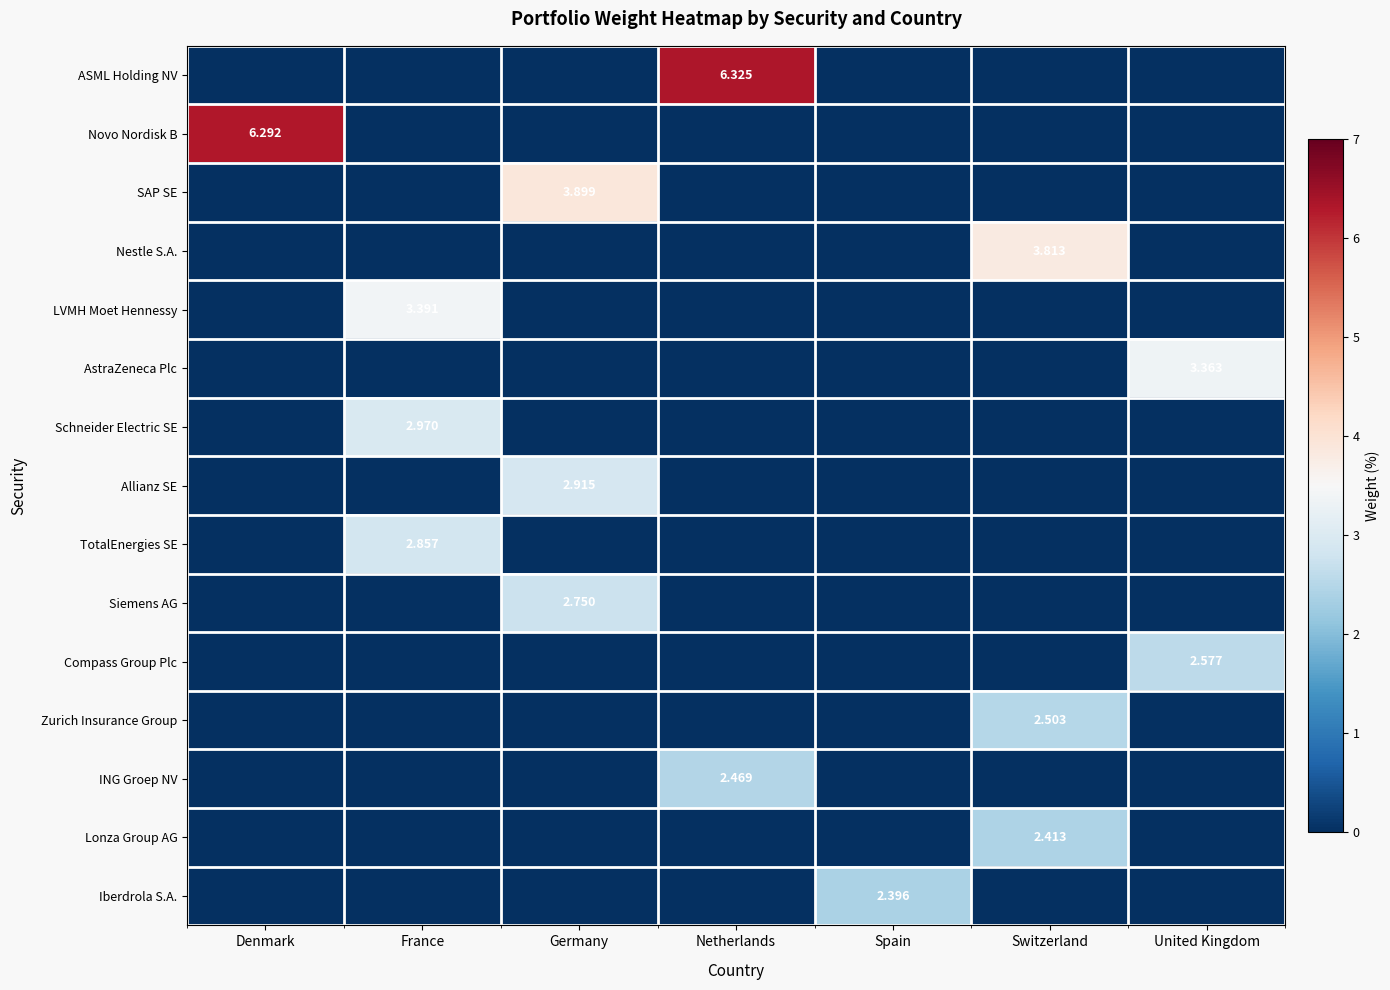

What is the difference between the maximum and minimum values in the SAP SE series?

3.9